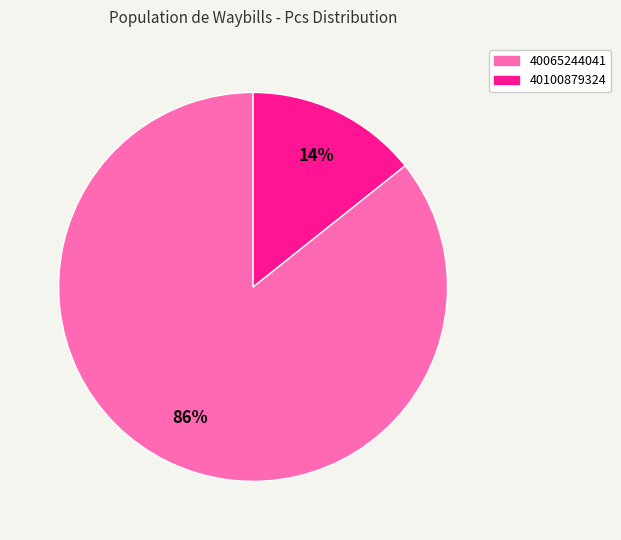

Is the sum of 40100879324 and 40065244041 greater than half?

Yes